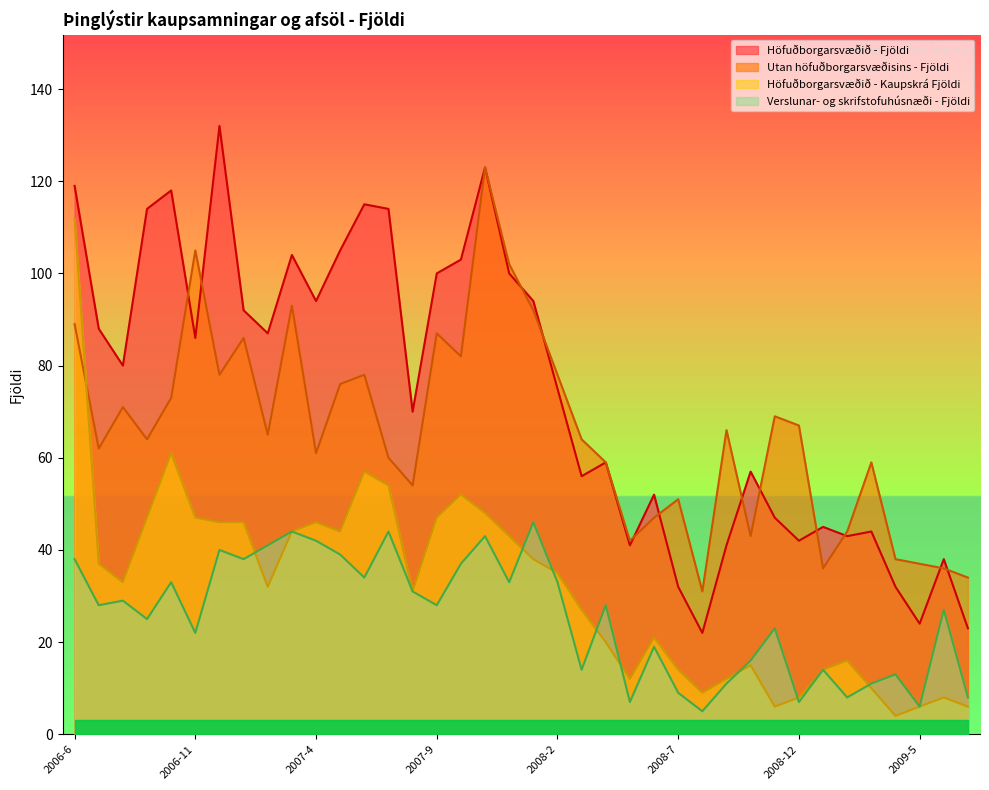

What is the sum of the Verslunar- og skrifstofuhúsnæði - Fjöldi values at 2008-1 and 2008-10?

62